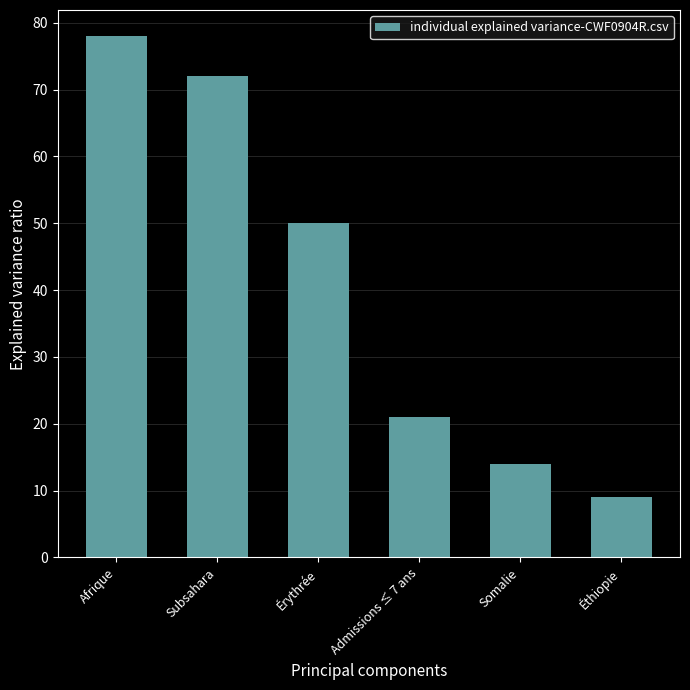

At which category does the chart reach its peak across all series?

Afrique